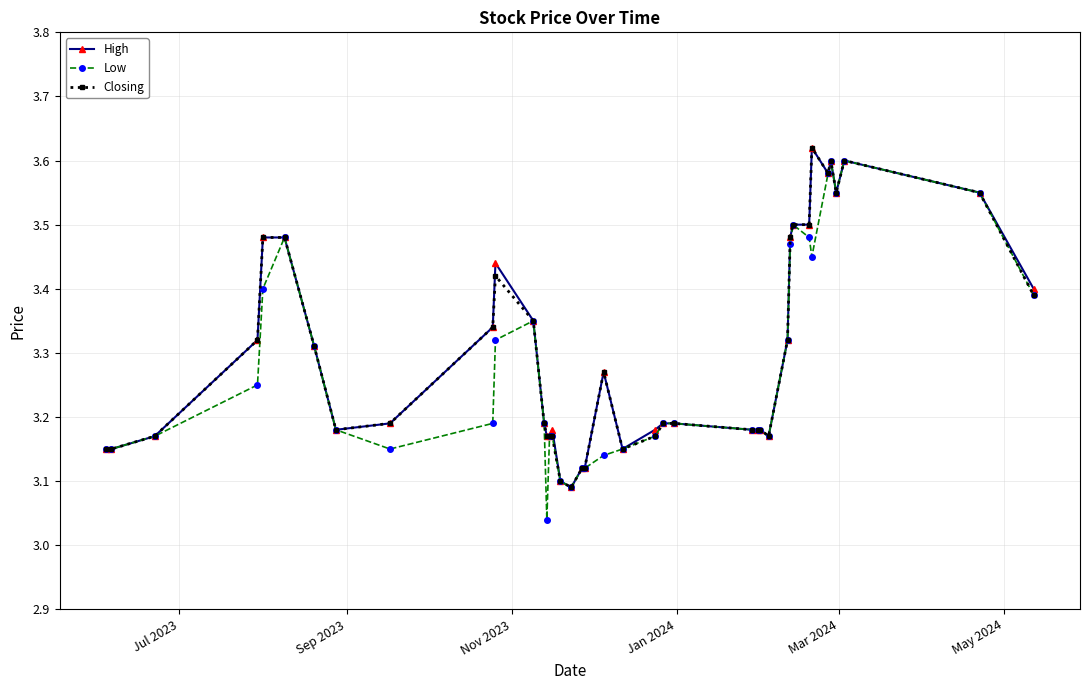

At how many categories does at least one series exceed 3?

40